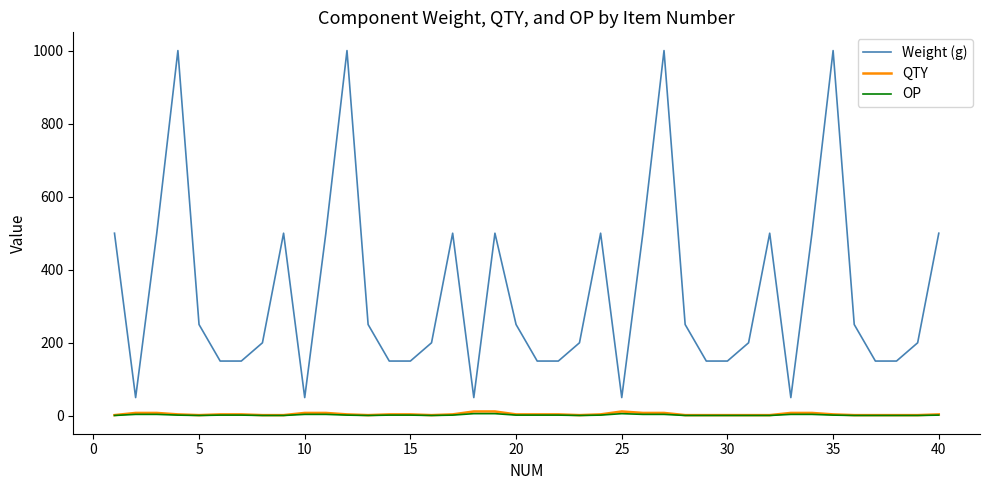

What is the difference between the second highest and minimum values in the OP series?

5